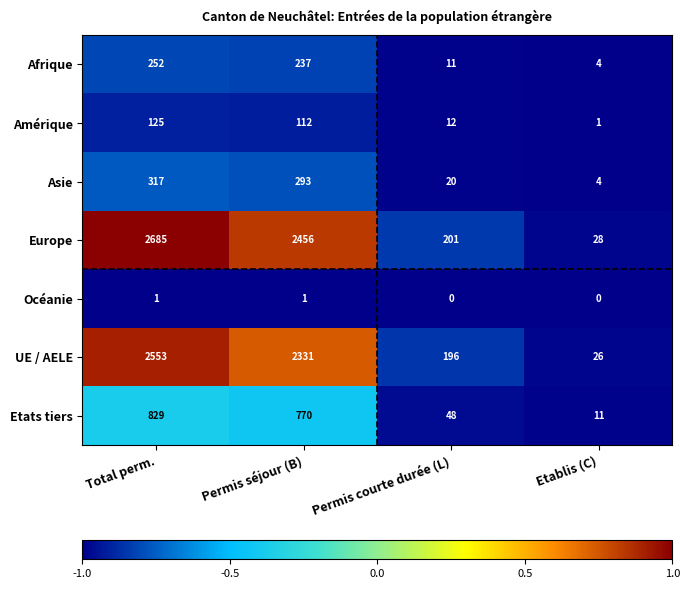

What is the approximate value of Europe at Permis séjour (B)?

2456